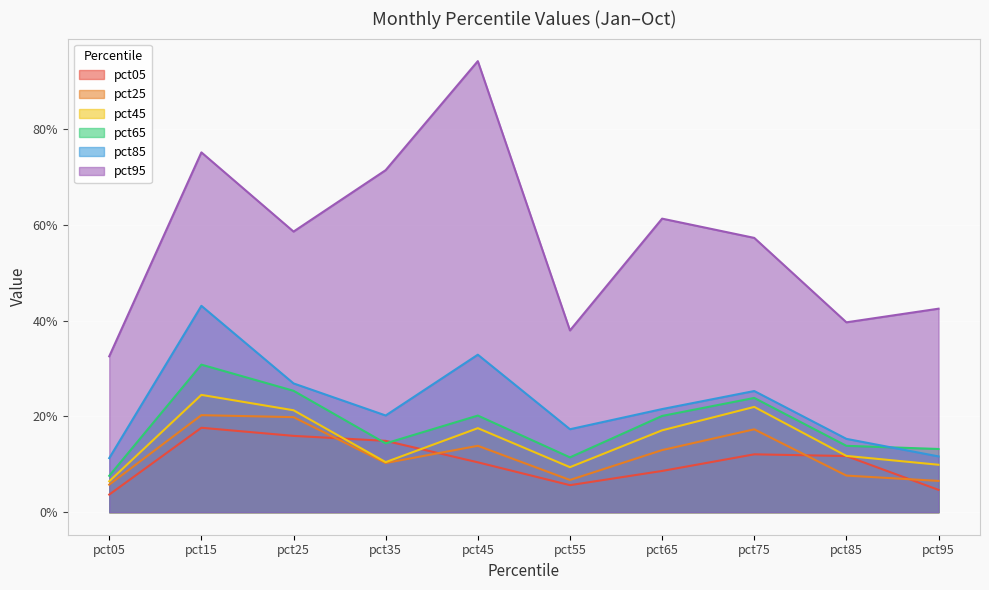

What is the maximum value for pct45?

0.2